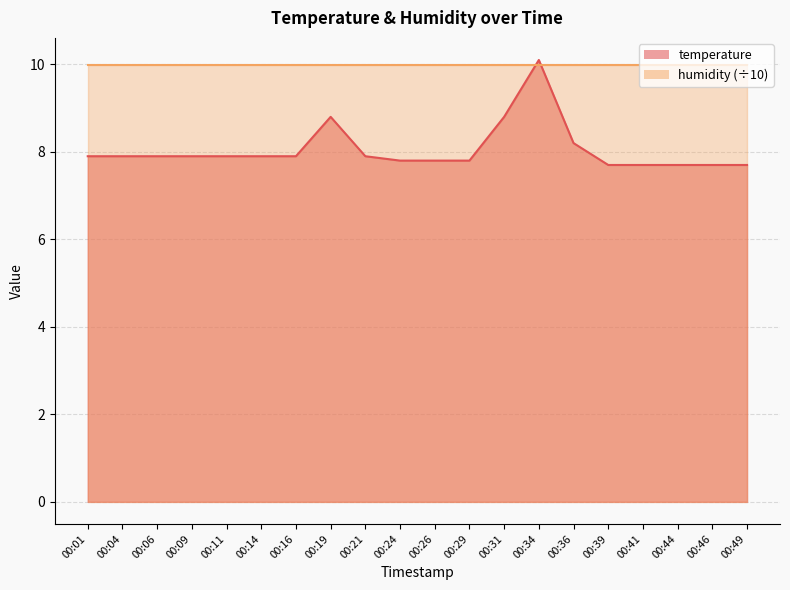

True or false: the data has more than 2 interior local peaks.

False